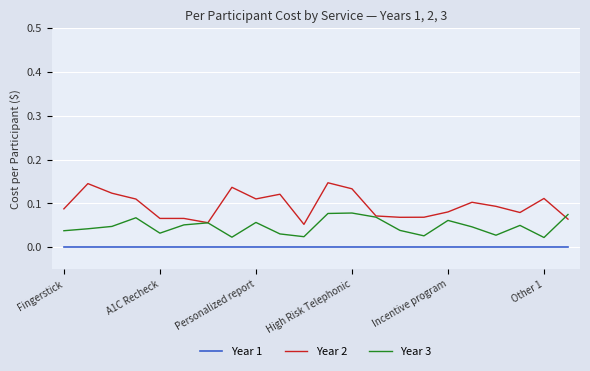

List the series in order of their peak value, highest first.

Year 2, Year 3, Year 1